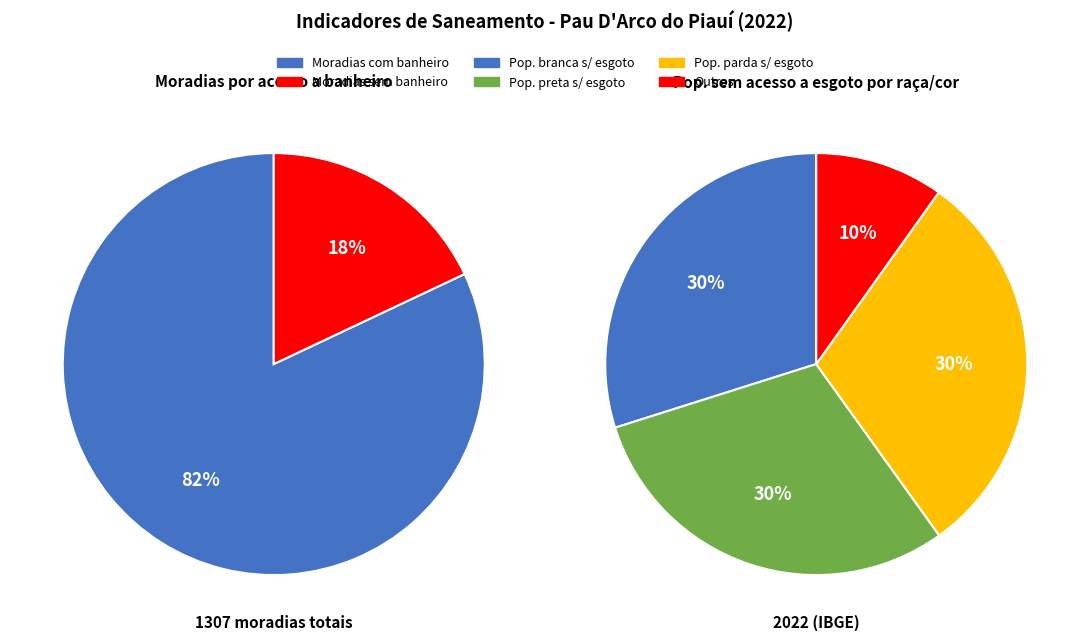

How many segments does this pie chart have?

2